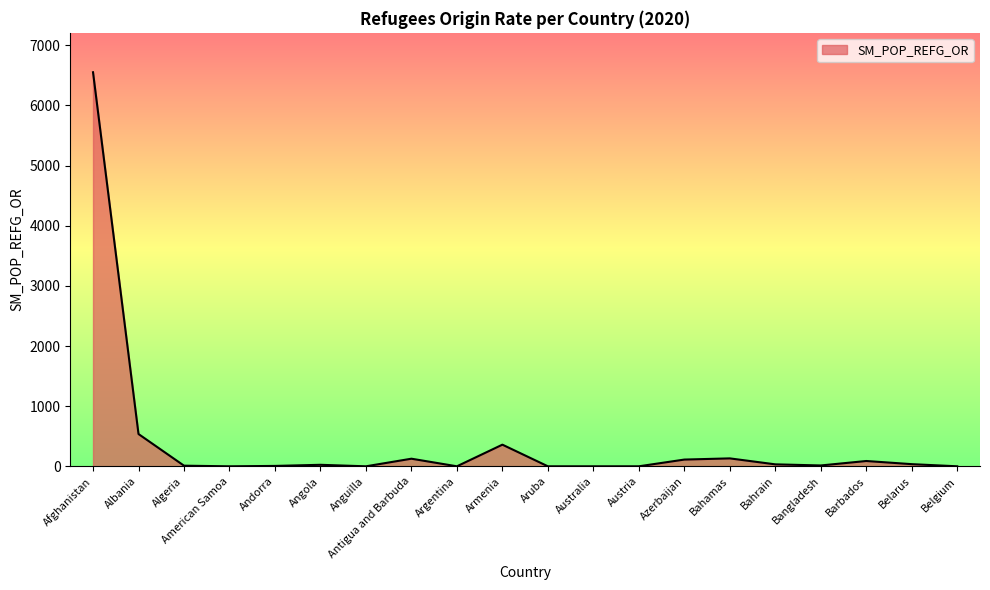

Is it true that the value at Afghanistan is 6551.4?

True